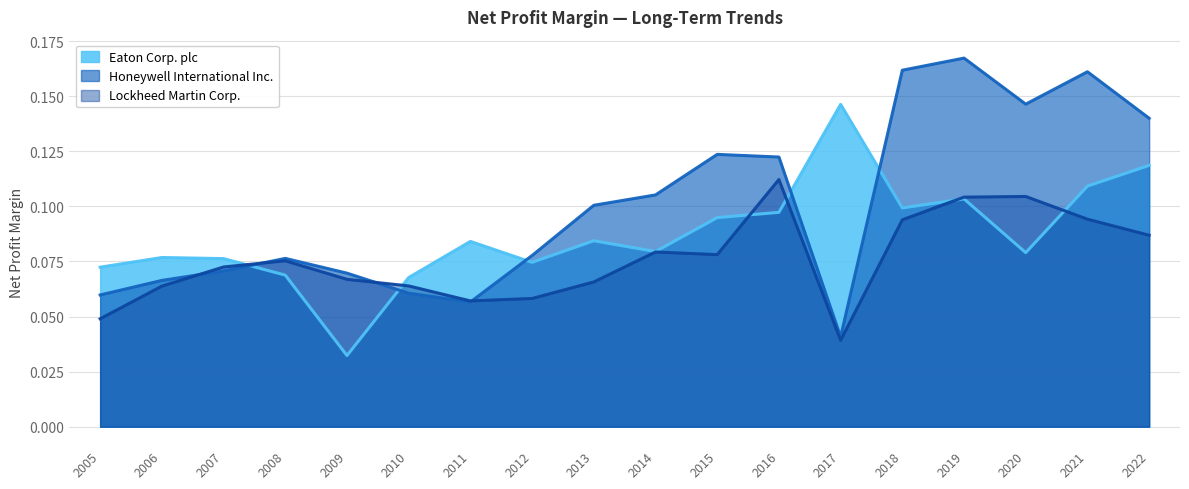

Where is Lockheed Martin Corp. nearest to the value 0?

2017